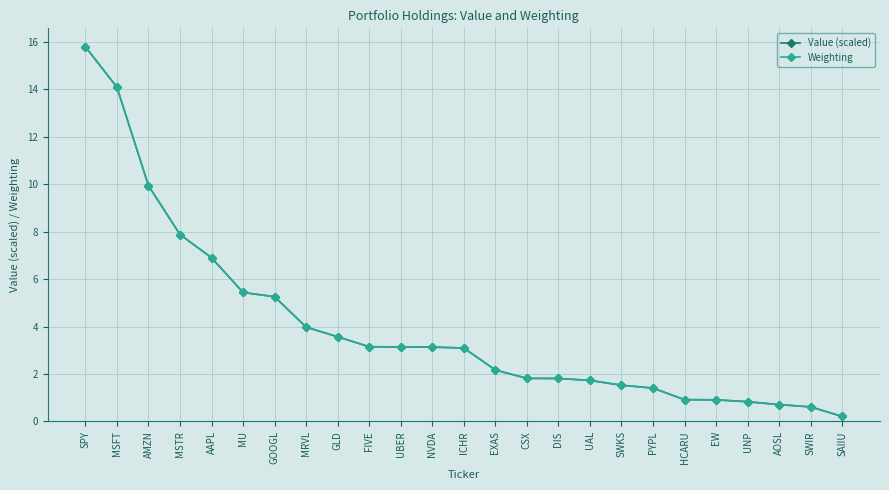

The Weighting series shows 2.6 at SWKS. True or false?

False